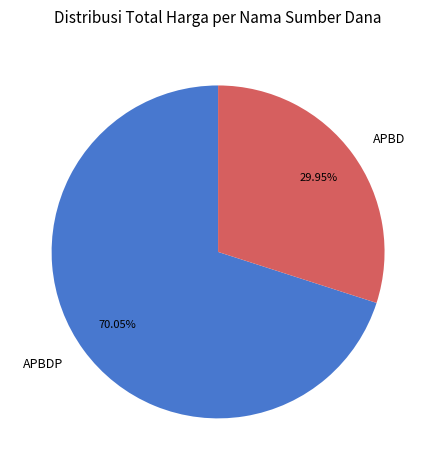

What percentage is the APBD slice, to the nearest percent?

30%